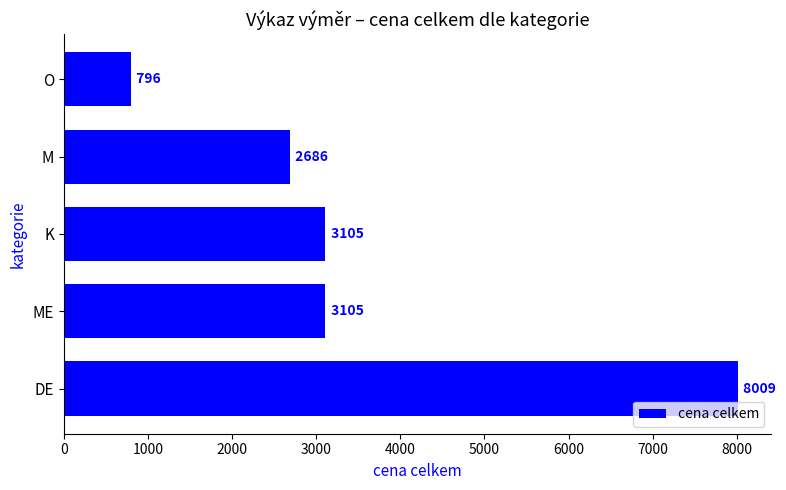

Does the chart contain any negative values?

No